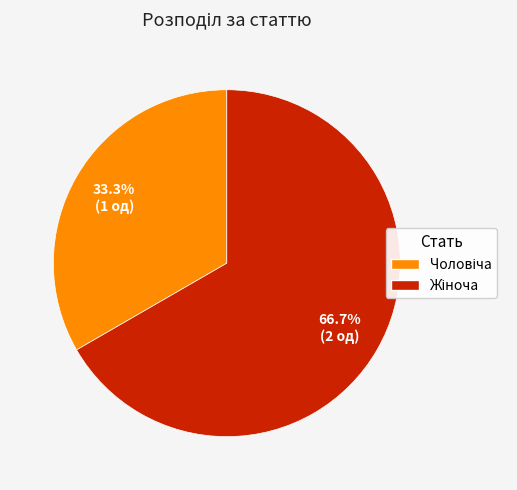

Is there a majority slice in this chart?

Yes